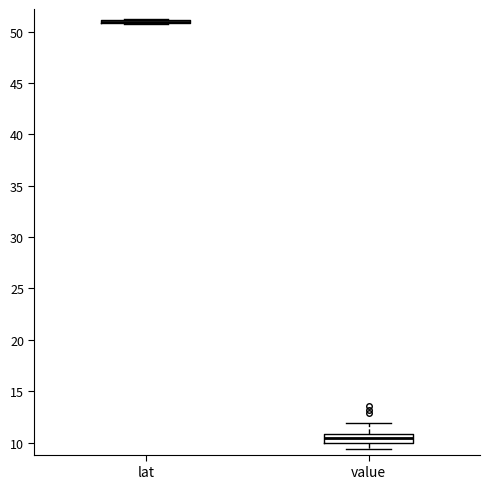

Reading left to right, read every box against the y-axis: the position of its median line, the range the box covers, and the ends of its whiskers. The values are not printed on the chart, so give them approximately, as read against the axis.

lat: box collapsed to a line at 51.0, whiskers 50.5 to 51.0
value: median 10.5, box 10.0 to 11.0, whiskers 9.5 to 12.0